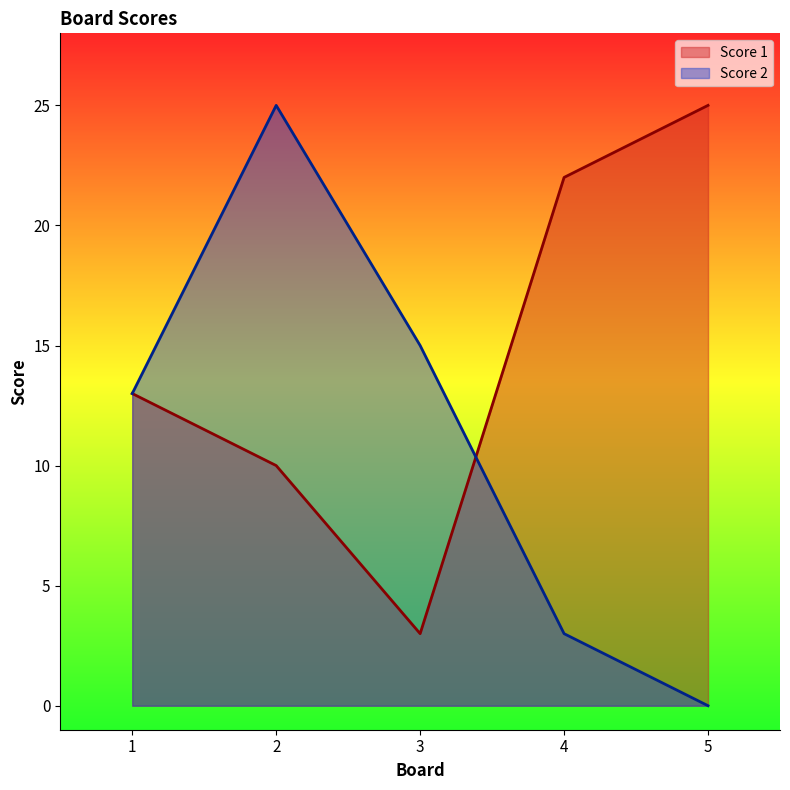

True or false: Score 1 has a value of 10 at 2.

True